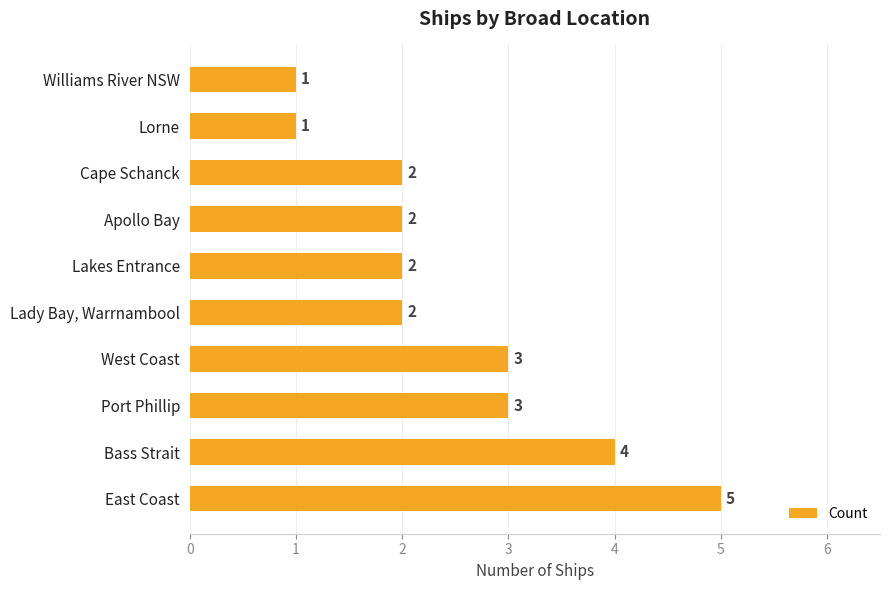

What is the difference between the second highest and second lowest values?

3